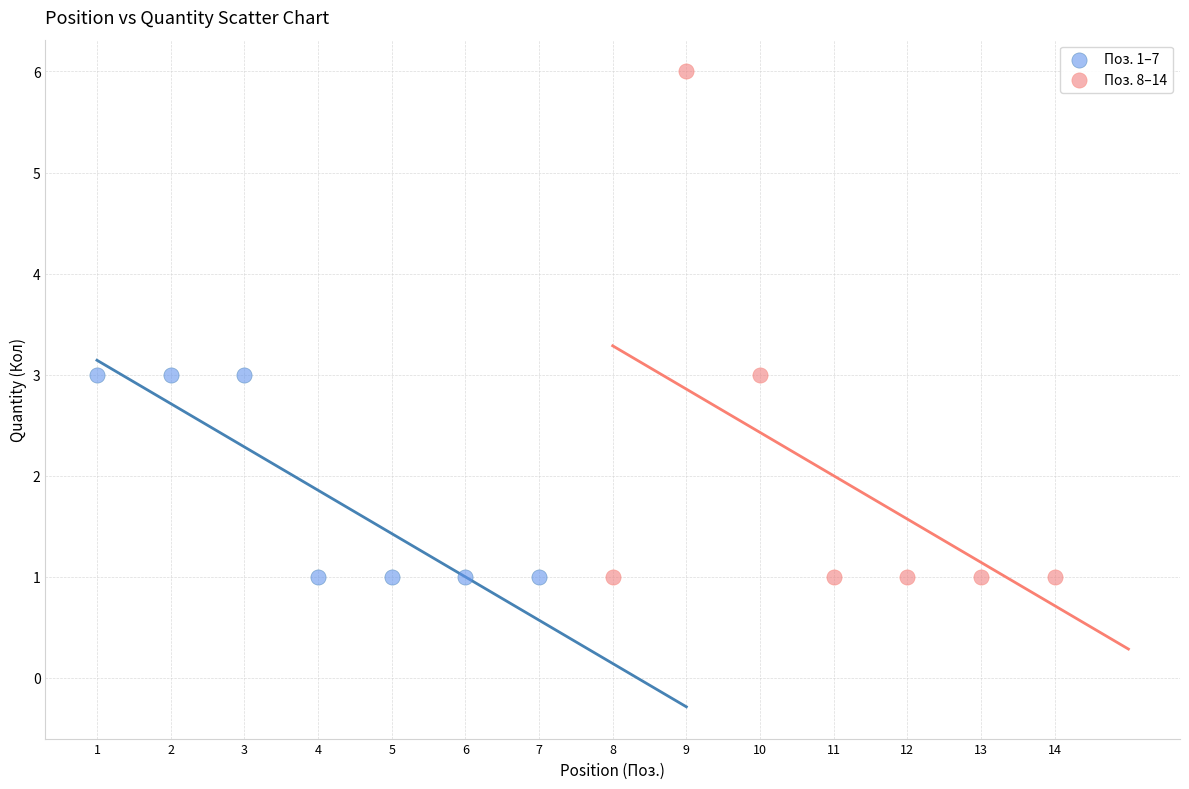

Which series has the largest Y range (max minus min)?

Поз. 8–14